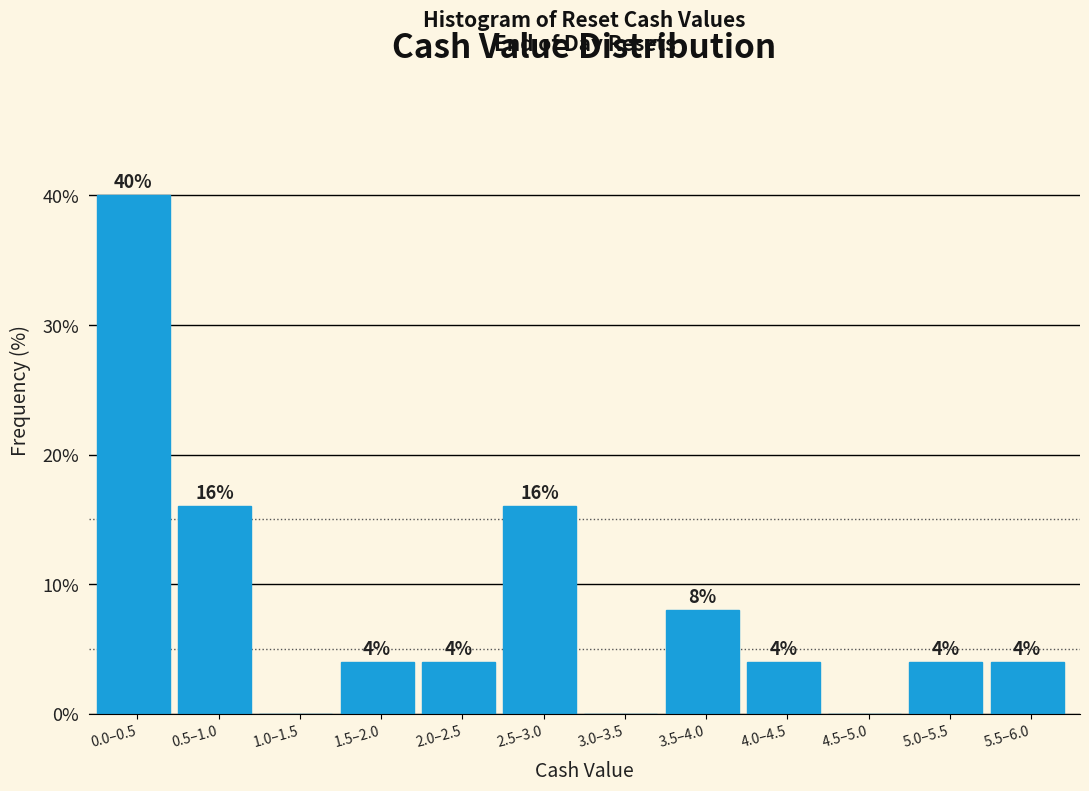

Reading left to right, what are all the values shown in this chart?

0.0–0.5=40	0.5–1.0=16	1.0–1.5=0	1.5–2.0=4	2.0–2.5=4	2.5–3.0=16	3.0–3.5=0	3.5–4.0=8	4.0–4.5=4	4.5–5.0=0	5.0–5.5=4	5.5–6.0=4